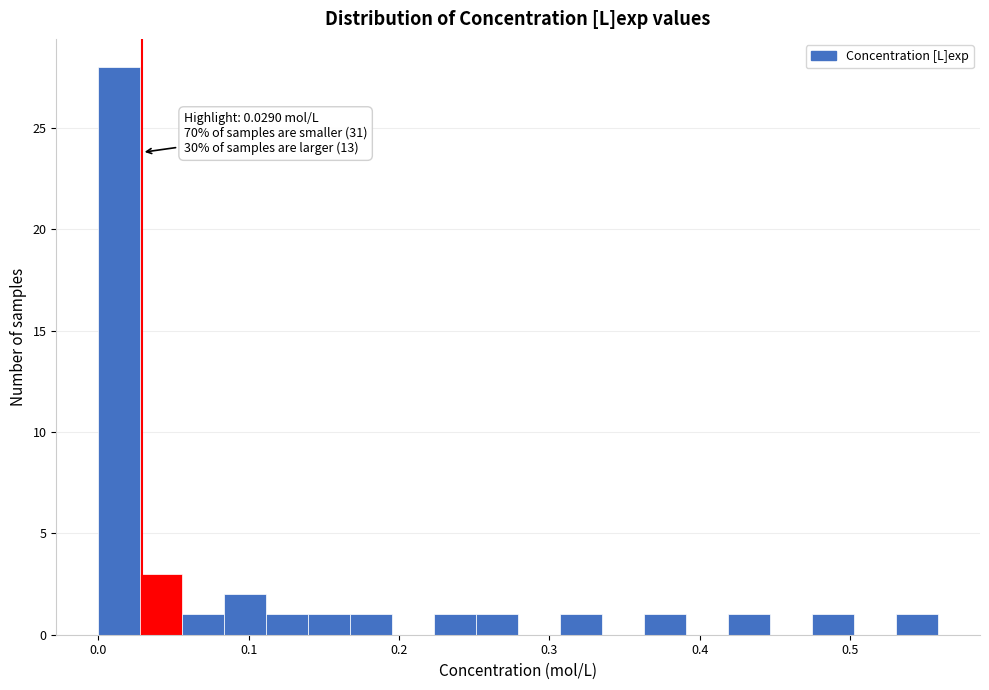

Around what value on the x-axis is the tallest bar? Give the approximate position of its centre, as read against the axis.

0.01